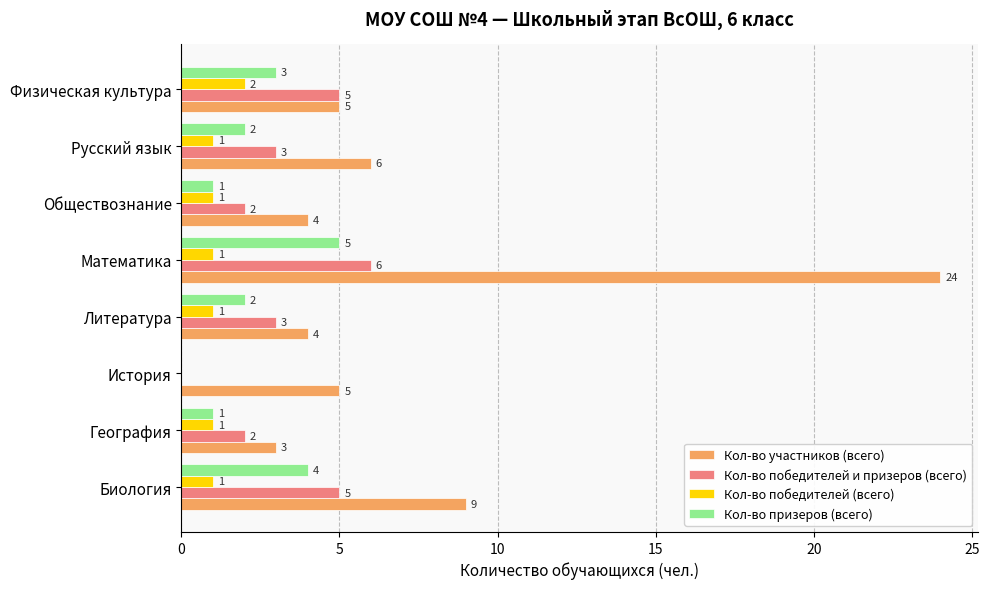

Between Русский язык and Физическая культура, which series saw the biggest shift?

Кол-во победителей и призеров (всего)